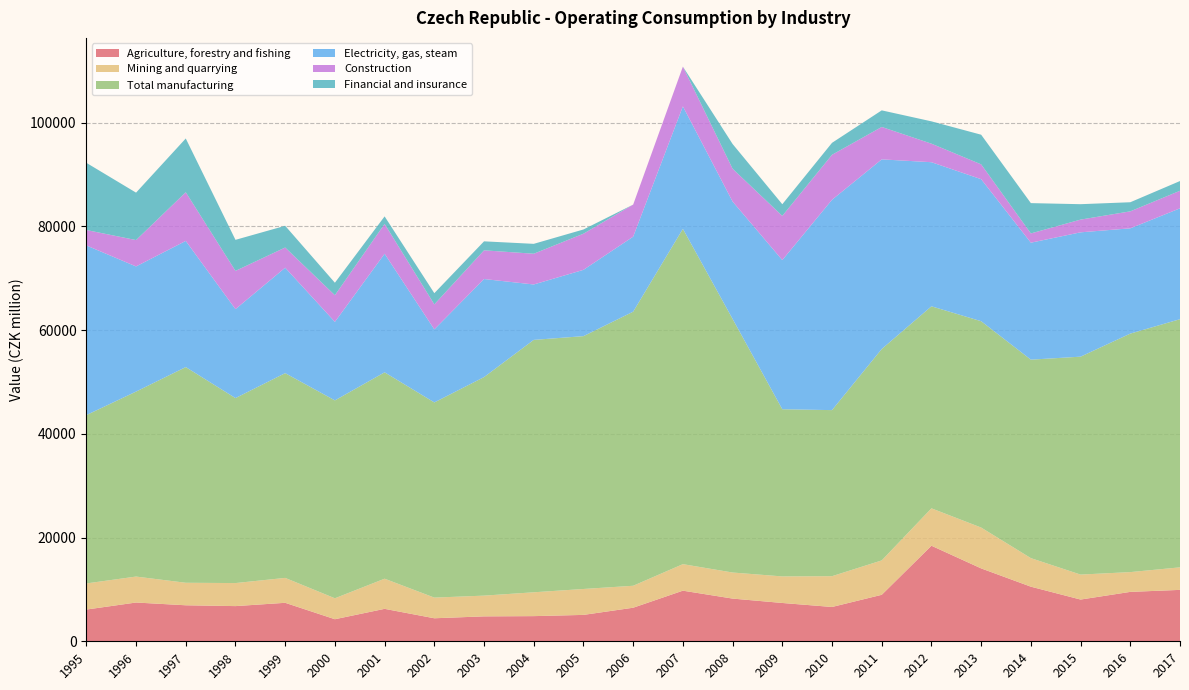

Reading right to left, extract all data points from this chart.

Agriculture, forestry and fishing: 9910	9524	8046	10528	14052	18422	8961	6615	7386	8232	9757	6471	5087	4850	4804	4437	6255	4252	7418	6782	6942	7473	6116
Mining and quarrying: 4345	3814	4814	5505	7876	7210	6632	5936	5120	5025	5114	4233	4997	4596	3999	3984	5812	4039	4803	4442	4339	5006	5035
Total manufacturing: 47836	45976	42007	38259	39775	38945	40754	32013	32227	48885	64638	52837	48739	48656	42128	37623	39782	38147	39471	35660	41577	35657	32450
Electricity, gas, steam: 21374	20295	23970	22549	27379	27778	36556	40548	28753	22630	23611	14461	12782	10683	18904	14086	22861	15138	20324	17145	24322	24127	32710
Construction: 3385	3273	2453	1783	2860	3573	6249	8674	8521	6325	7661	6183	6969	5927	5533	4817	5752	5137	3893	7375	9386	5082	2973
Financial and insurance: 1875	1754	2972	5844	5713	4305	3197	2305	2245	4768	-1781	-624	813	1905	1732	2160	1447	2406	4187	5984	10364	9142	12954